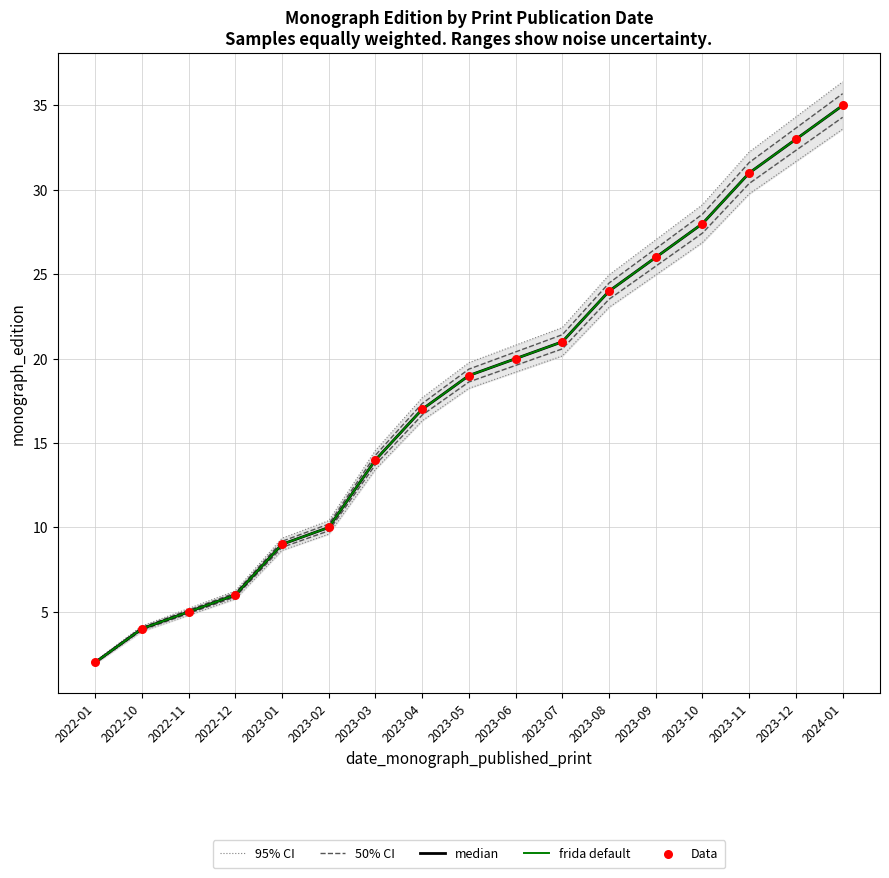

What are all the series names shown in the legend?

95% CI, 50% CI, median, frida default, Data